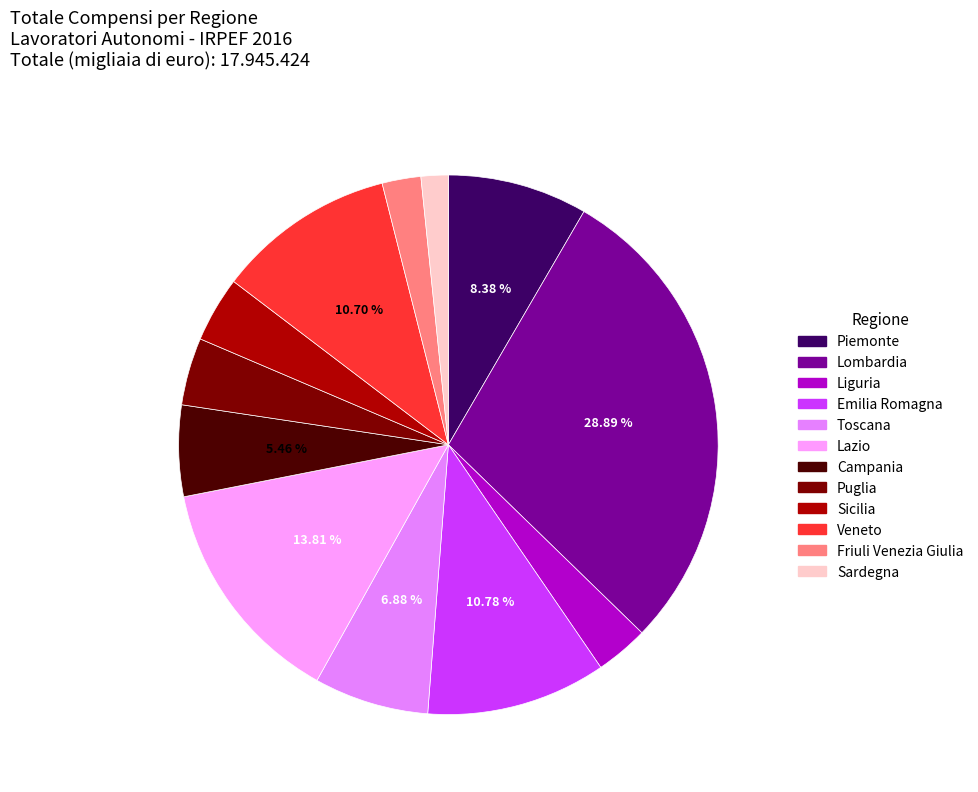

What is the smallest slice in the pie chart?

Sardegna